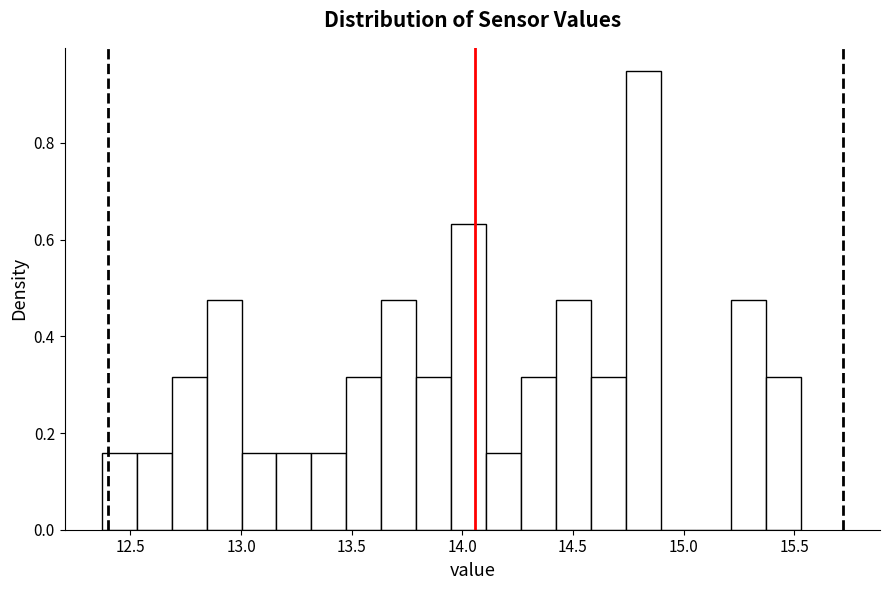

Read against the x-axis, roughly where is the centre of the tallest bar?

14.80